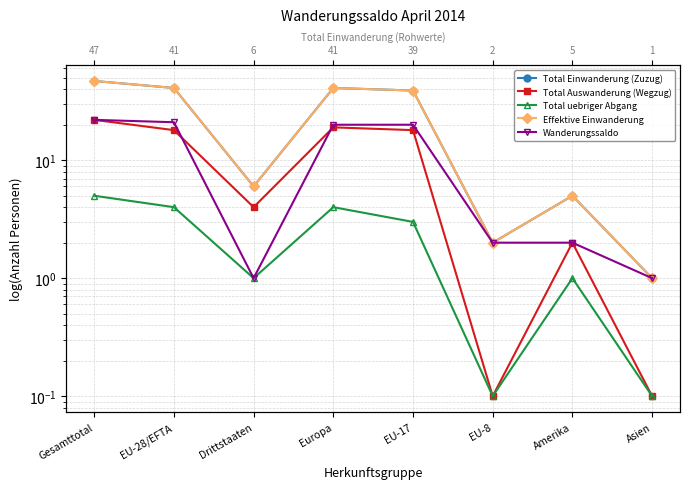

True or false: Wanderungssaldo and Total uebriger Abgang cross at least once.

False